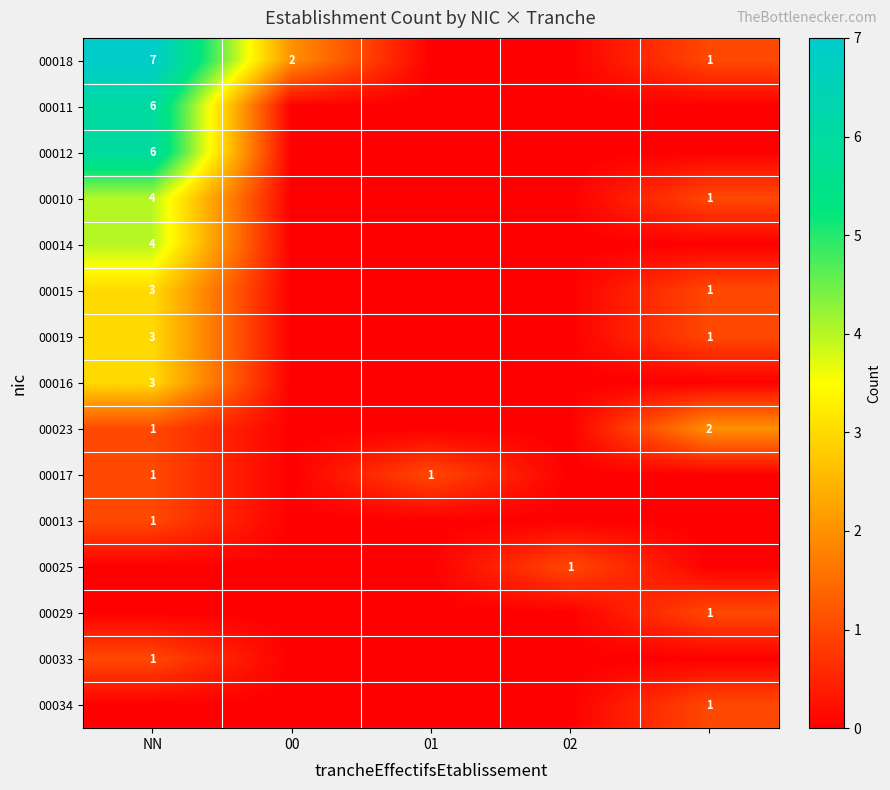

The 00010 series shows 6 at NN. True or false?

False